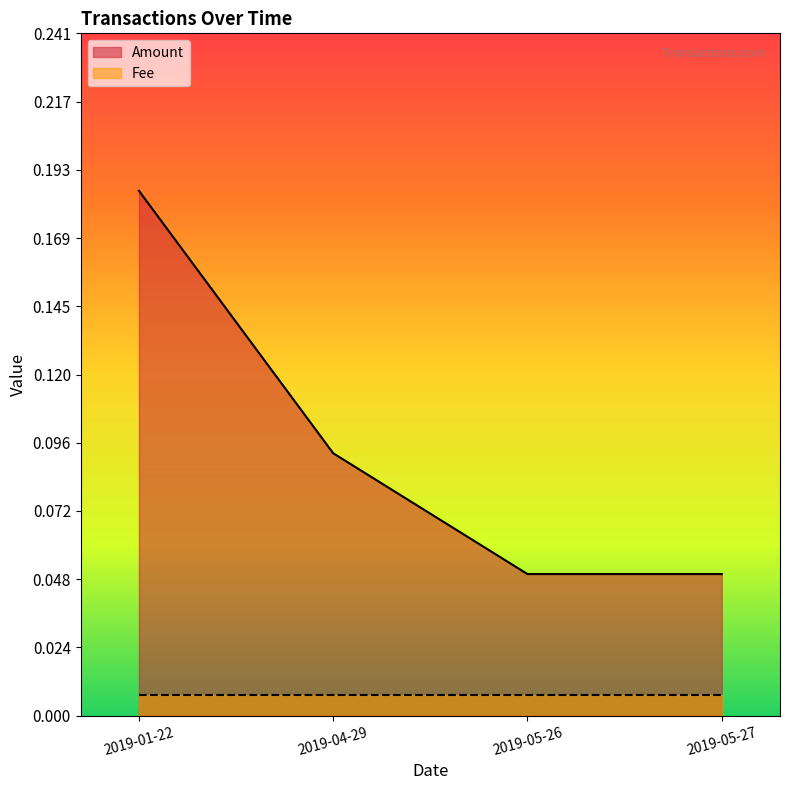

How many lines are shown in the chart?

2